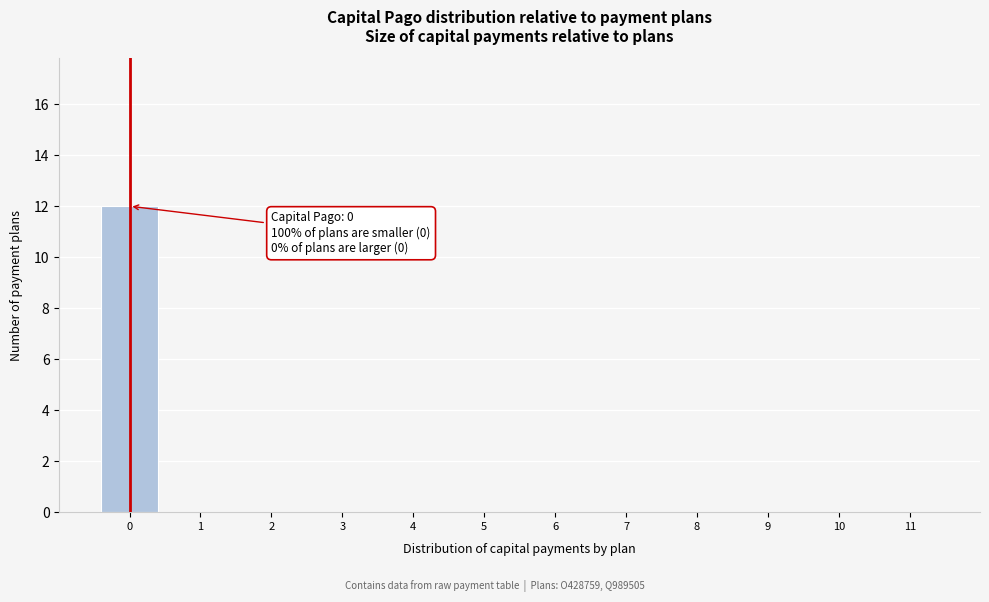

Which range on the x-axis has the tallest bar?

-0.5 to 0.5